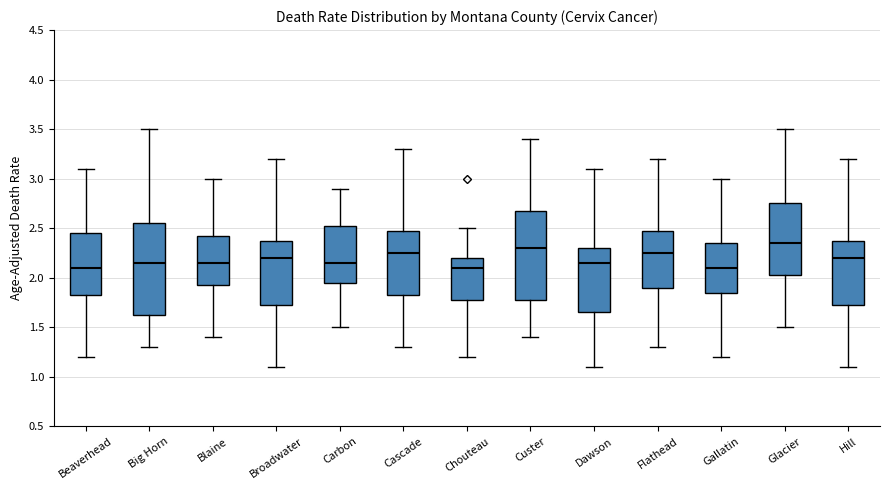

Reading left to right, read every box against the y-axis: the position of its median line, the range the box covers, and the ends of its whiskers. The values are not printed on the chart, so give them approximately, as read against the axis.

Beaverhead: median 2.10, box 1.85 to 2.45, whiskers 1.20 to 3.10
Big Horn: median 2.15, box 1.65 to 2.55, whiskers 1.30 to 3.50
Blaine: median 2.15, box 1.95 to 2.45, whiskers 1.40 to 3.00
Broadwater: median 2.20, box 1.75 to 2.40, whiskers 1.10 to 3.20
Carbon: median 2.15, box 1.95 to 2.55, whiskers 1.50 to 2.90
Cascade: median 2.25, box 1.85 to 2.50, whiskers 1.30 to 3.30
Chouteau: median 2.10, box 1.80 to 2.20, whiskers 1.20 to 2.50
Custer: median 2.30, box 1.80 to 2.70, whiskers 1.40 to 3.40
Dawson: median 2.15, box 1.65 to 2.30, whiskers 1.10 to 3.10
Flathead: median 2.25, box 1.90 to 2.50, whiskers 1.30 to 3.20
Gallatin: median 2.10, box 1.85 to 2.35, whiskers 1.20 to 3.00
Glacier: median 2.35, box 2.05 to 2.75, whiskers 1.50 to 3.50
Hill: median 2.20, box 1.75 to 2.40, whiskers 1.10 to 3.20